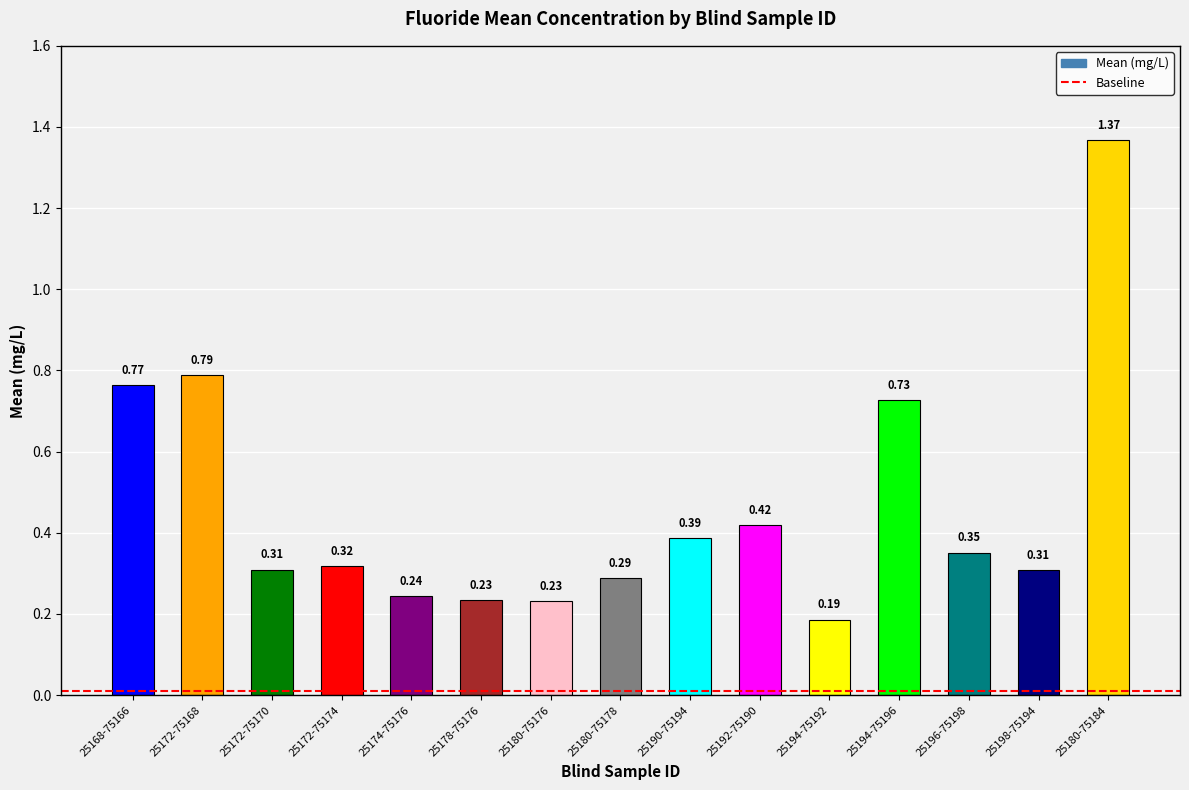

What is the difference between the second highest and minimum values?

0.6